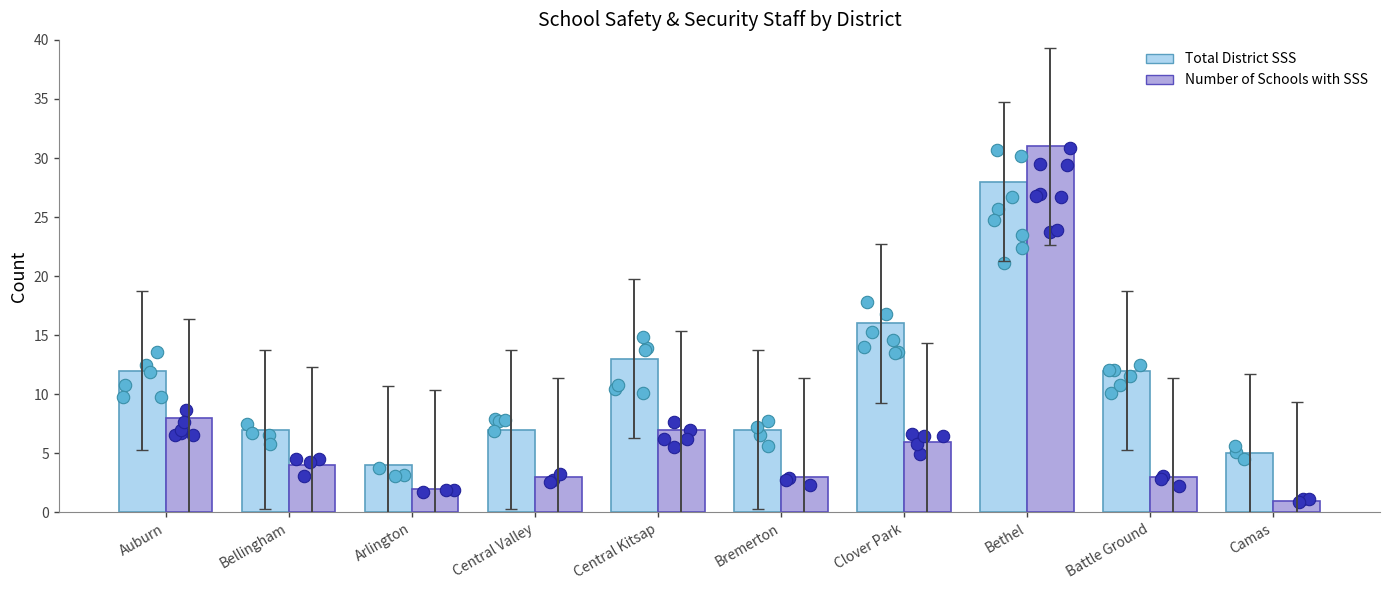

What are all the series names shown in the legend?

Total District SSS, Number of Schools with SSS